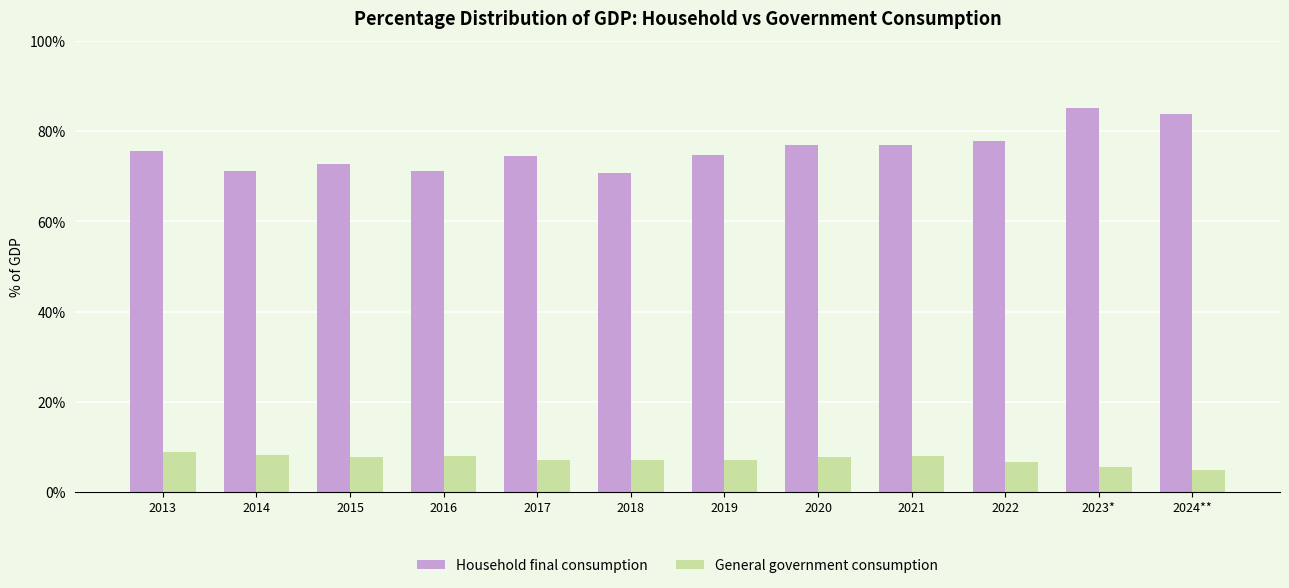

What is the difference between the maximum and minimum values in the General government consumption series?

4.0